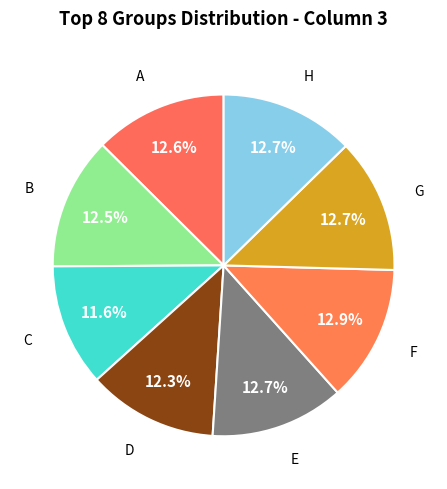

How many segments does this pie chart have?

8